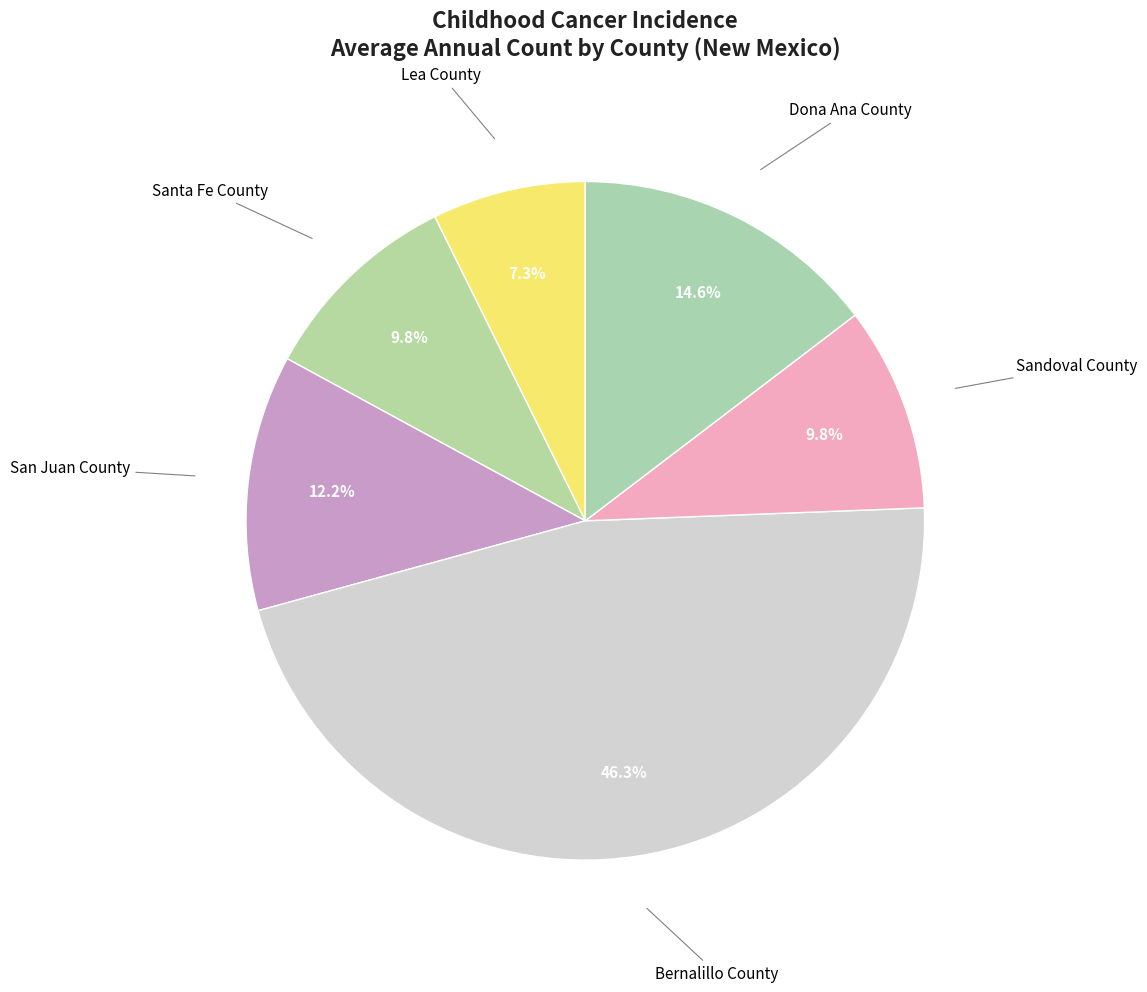

How many segments does this pie chart have?

6